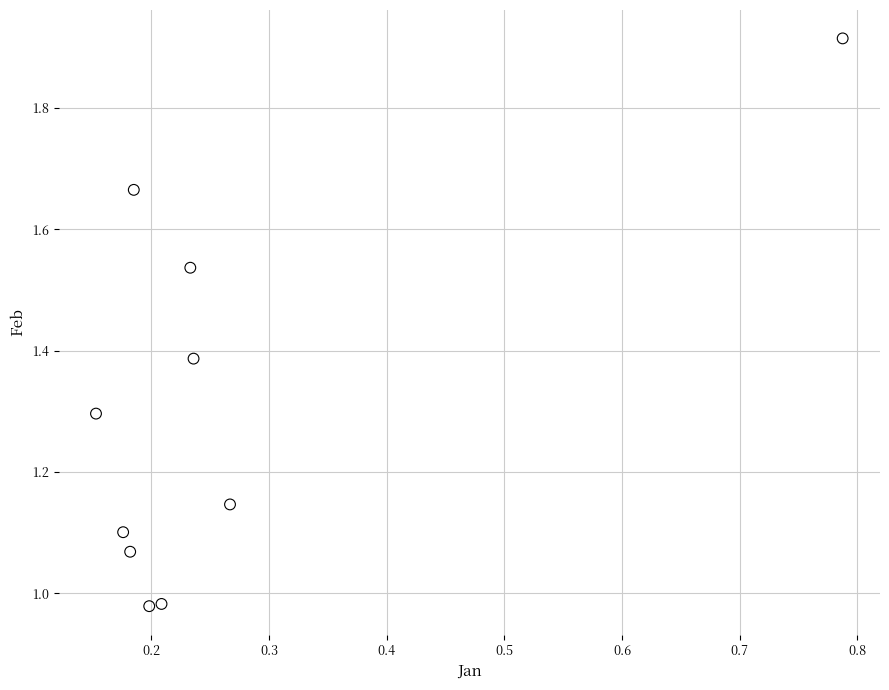

What is the range of Y values (max minus min)?

0.9